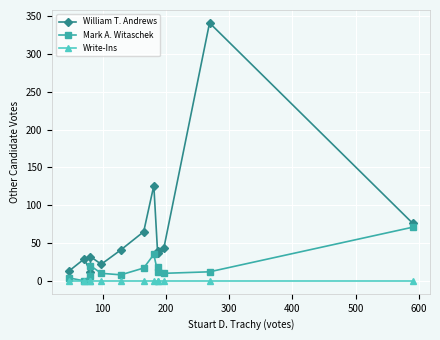

What is the minimum value for William T. Andrews?

12